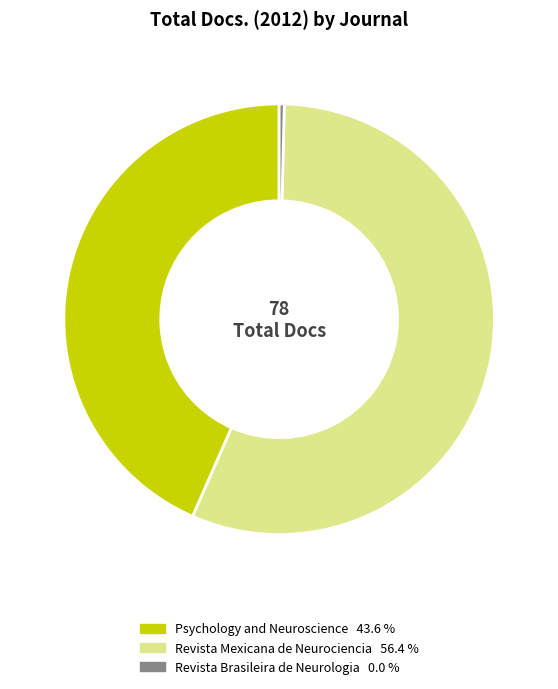

Combined, do Revista Mexicana de Neurociencia and Psychology and Neuroscience account for over 50%?

Yes